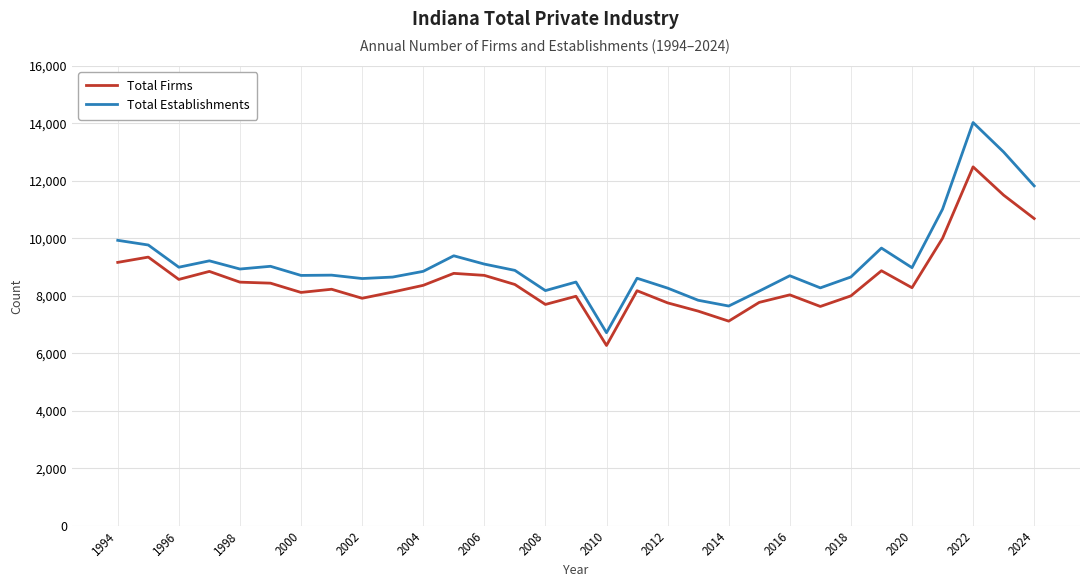

List the series in order of their peak value, highest first.

Total Establishments, Total Firms